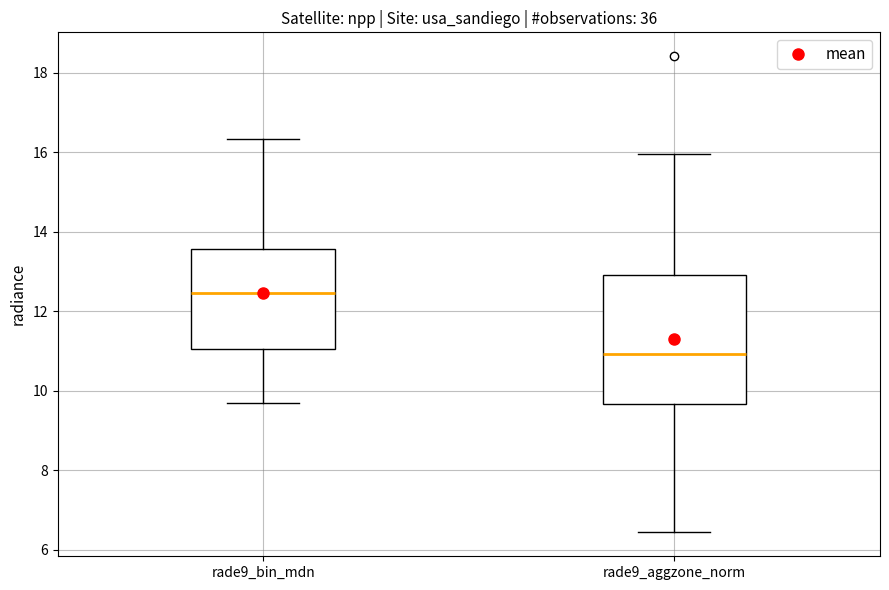

Reading left to right, transcribe this box plot: for each box, give where its median line is, the range the box spans, and where its two whiskers end, as read against the y-axis. The values are not printed on the chart, so give them approximately, as read against the axis.

rade9_bin_mdn: median 12.4, box 11.0 to 13.6, whiskers 9.6 to 16.4
rade9_aggzone_norm: median 11.0, box 9.6 to 13.0, whiskers 6.4 to 16.0